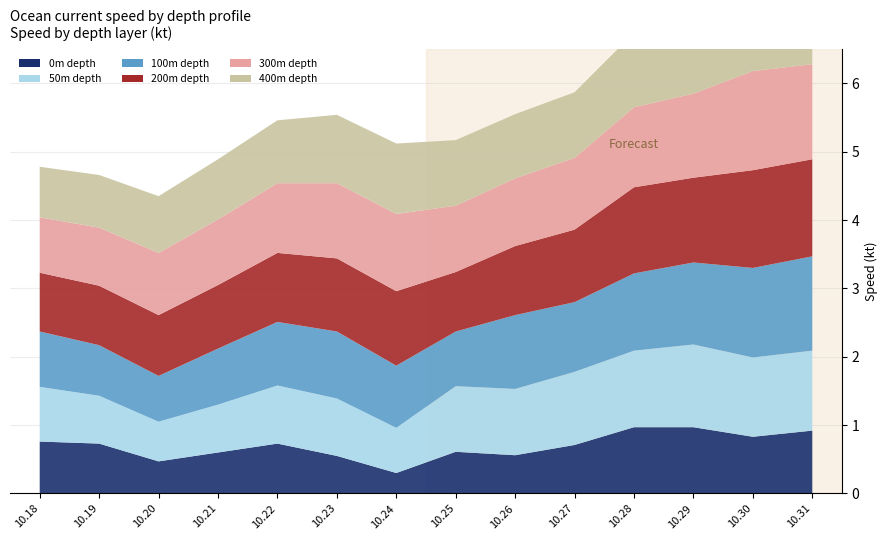

Reading left to right, extract all data points from this chart.

0m: 2016.10.18=0.8	2016.10.19=0.7	2016.10.20=0.5	2016.10.21=0.6	2016.10.22=0.7	2016.10.23=0.6	2016.10.24=0.3	2016.10.25=0.6	2016.10.26=0.6	2016.10.27=0.7	2016.10.28=1.0	2016.10.29=1.0	2016.10.30=0.8	2016.10.31=0.9
50m: 2016.10.18=0.8	2016.10.19=0.7	2016.10.20=0.6	2016.10.21=0.7	2016.10.22=0.8	2016.10.23=0.8	2016.10.24=0.7	2016.10.25=1.0	2016.10.26=1.0	2016.10.27=1.1	2016.10.28=1.1	2016.10.29=1.2	2016.10.30=1.2	2016.10.31=1.2
100m: 2016.10.18=0.8	2016.10.19=0.7	2016.10.20=0.7	2016.10.21=0.8	2016.10.22=0.9	2016.10.23=1.0	2016.10.24=0.9	2016.10.25=0.8	2016.10.26=1.1	2016.10.27=1.0	2016.10.28=1.1	2016.10.29=1.2	2016.10.30=1.3	2016.10.31=1.4
200m: 2016.10.18=0.9	2016.10.19=0.9	2016.10.20=0.9	2016.10.21=0.9	2016.10.22=1.0	2016.10.23=1.1	2016.10.24=1.1	2016.10.25=0.9	2016.10.26=1.0	2016.10.27=1.1	2016.10.28=1.3	2016.10.29=1.2	2016.10.30=1.4	2016.10.31=1.4
300m: 2016.10.18=0.8	2016.10.19=0.8	2016.10.20=0.9	2016.10.21=1.0	2016.10.22=1.0	2016.10.23=1.1	2016.10.24=1.1	2016.10.25=1.0	2016.10.26=1.0	2016.10.27=1.1	2016.10.28=1.2	2016.10.29=1.2	2016.10.30=1.4	2016.10.31=1.4
400m: 2016.10.18=0.7	2016.10.19=0.8	2016.10.20=0.8	2016.10.21=0.9	2016.10.22=0.9	2016.10.23=1.0	2016.10.24=1.0	2016.10.25=1.0	2016.10.26=0.9	2016.10.27=1.0	2016.10.28=1.1	2016.10.29=1.1	2016.10.30=1.3	2016.10.31=1.4